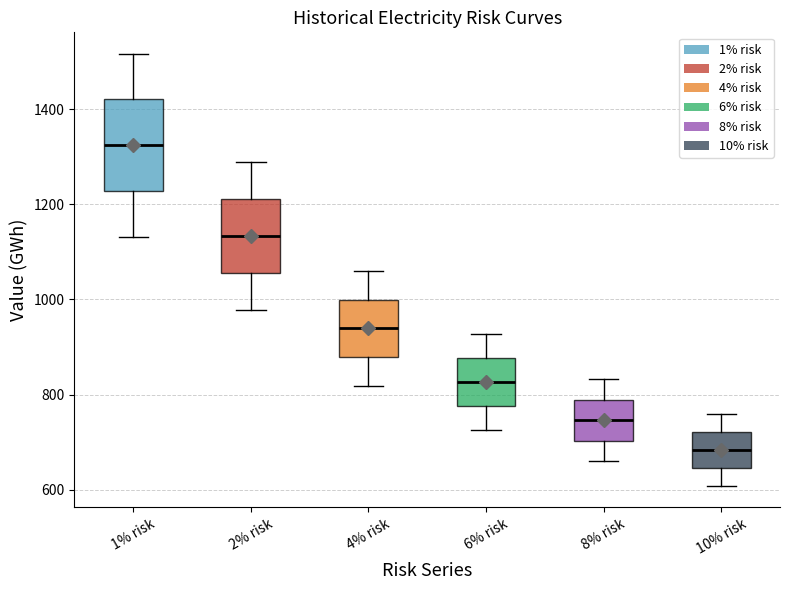

Reading left to right, transcribe this box plot: for each box, give where its median line is, the range the box spans, and where its two whiskers end, as read against the y-axis. The values are not printed on the chart, so give them approximately, as read against the axis.

1% risk: median 1320, box 1220 to 1420, whiskers 1140 to 1520
2% risk: median 1140, box 1060 to 1220, whiskers 980 to 1280
4% risk: median 940, box 880 to 1000, whiskers 820 to 1060
6% risk: median 820, box 780 to 880, whiskers 720 to 920
8% risk: median 740, box 700 to 780, whiskers 660 to 840
10% risk: median 680, box 640 to 720, whiskers 600 to 760